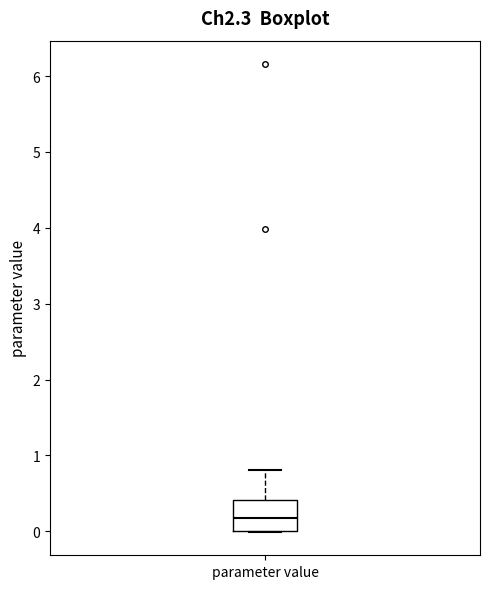

Transcribe this box plot: give where the median line is, the range the box spans, and where the two whiskers end, as read against the y-axis. The values are not printed on the chart, so give them approximately, as read against the axis.

median 0.2, box 0.0 to 0.4, whiskers 0.0 to 0.8